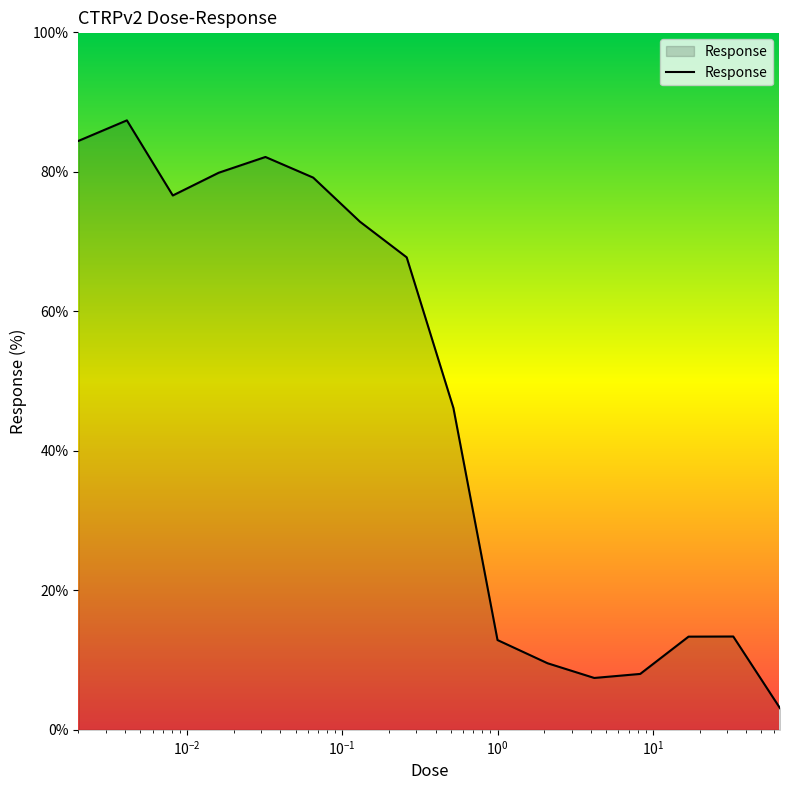

What is the difference between the maximum and second lowest values?

79.9